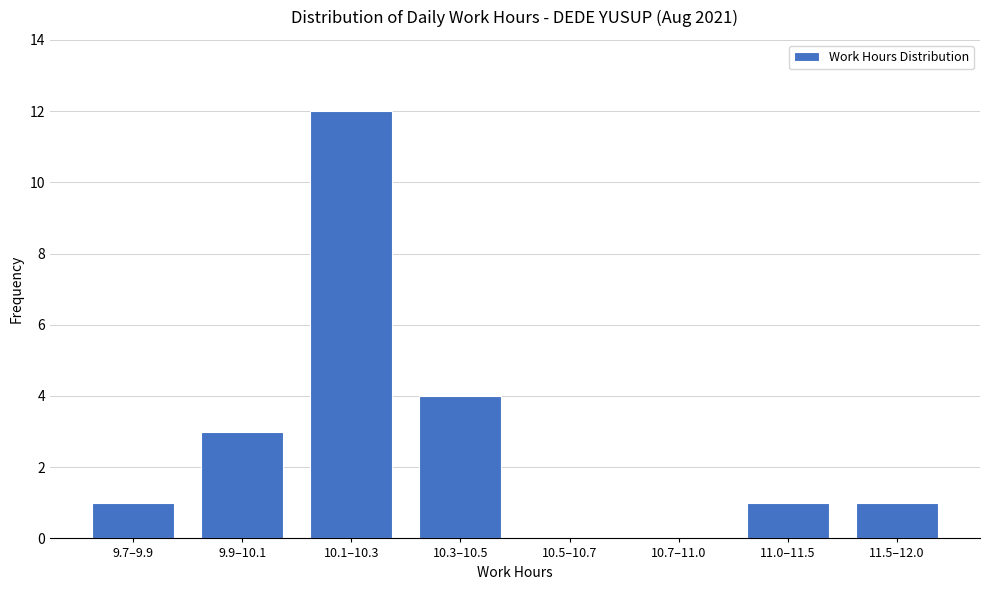

Reading left to right, what are all the values shown in this chart?

9.7–9.9=1	9.9–10.1=3	10.1–10.3=12	10.3–10.5=4	10.5–10.7=0	10.7–11.0=0	11.0–11.5=1	11.5–12.0=1